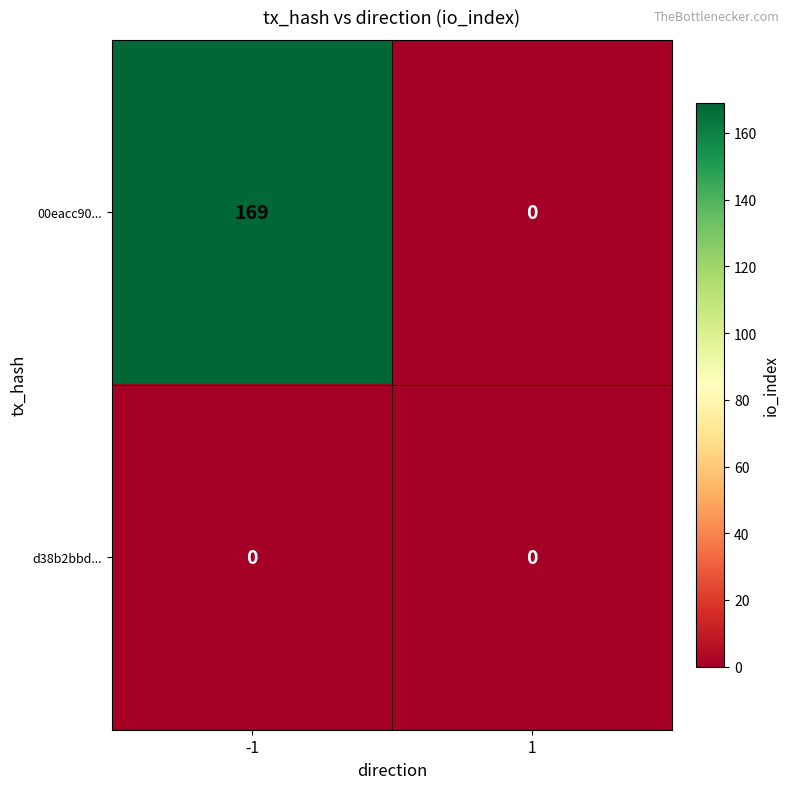

Which series has the largest range (max minus min)?

00eacc90...